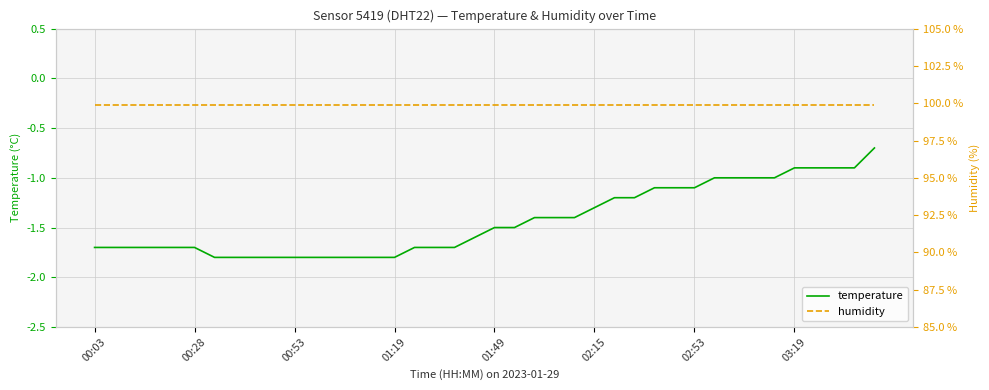

Which series changed the most between 11 and 18?

temperature